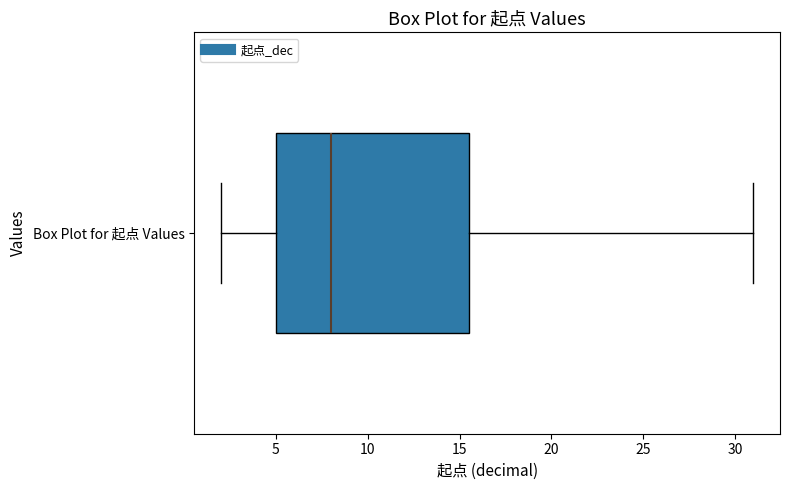

Where does the left whisker of the box for Box Plot for 起点 Values end on the x-axis? The values are not printed on the chart, so give them approximately, as read against the axis.

2.0